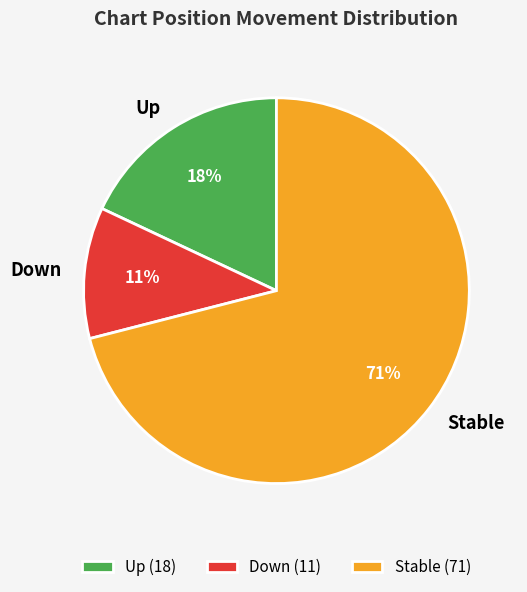

Does any single category account for the majority?

Yes